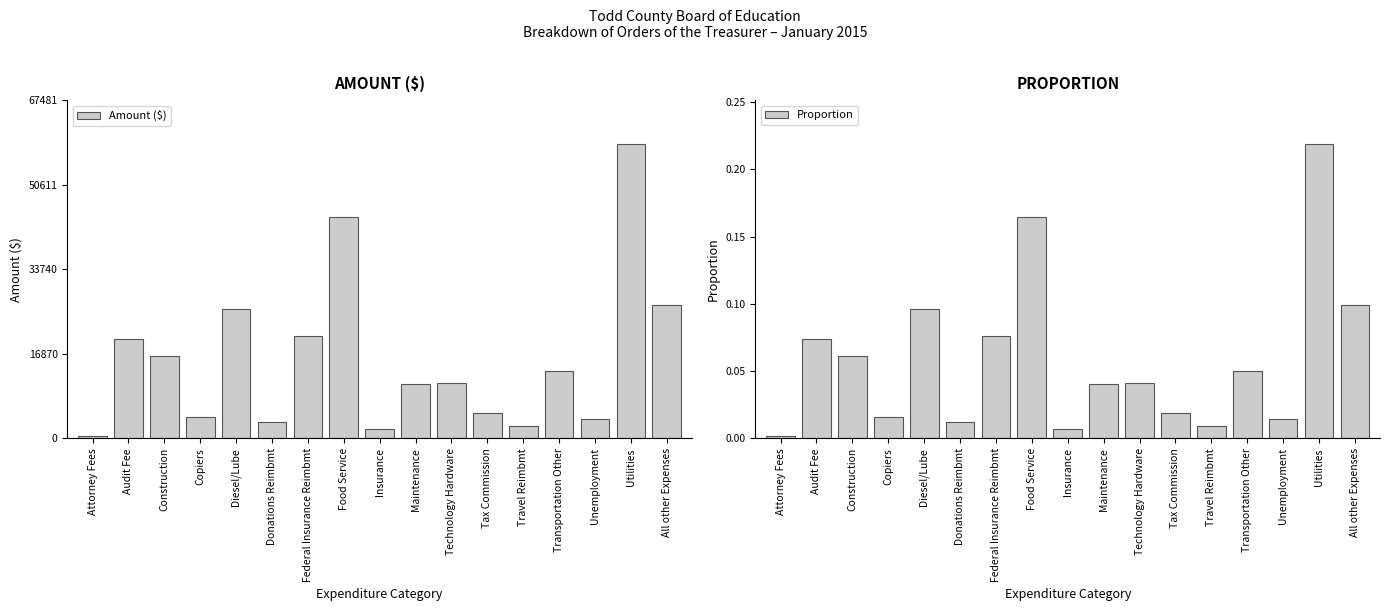

Which category has the lowest value in the Amount ($) series?

Attorney Fees